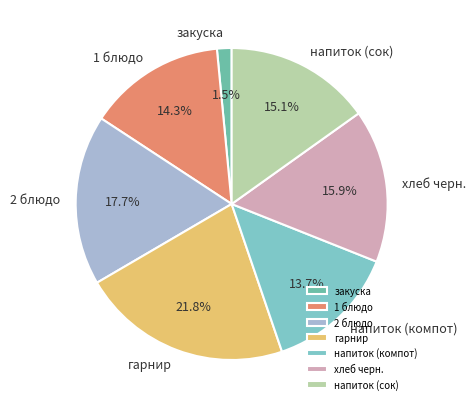

Count the number of slices in the pie.

7